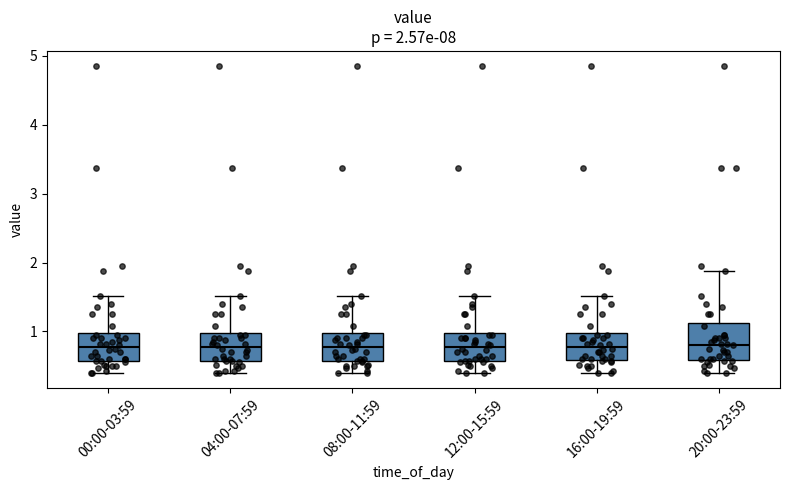

Which box is the tallest, from its lower edge to its upper edge?

20:00-23:59